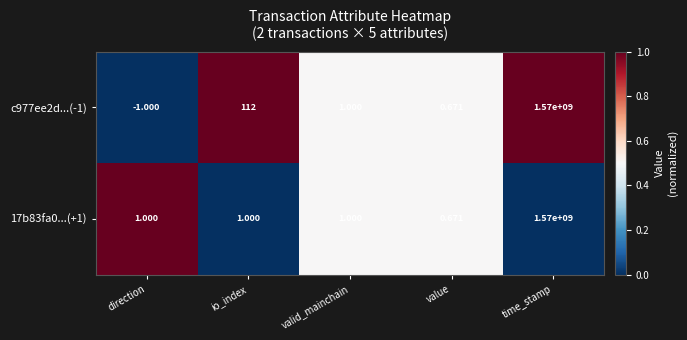

Between io_index and valid_mainchain, which series saw the biggest shift?

c977ee2d...(-1)